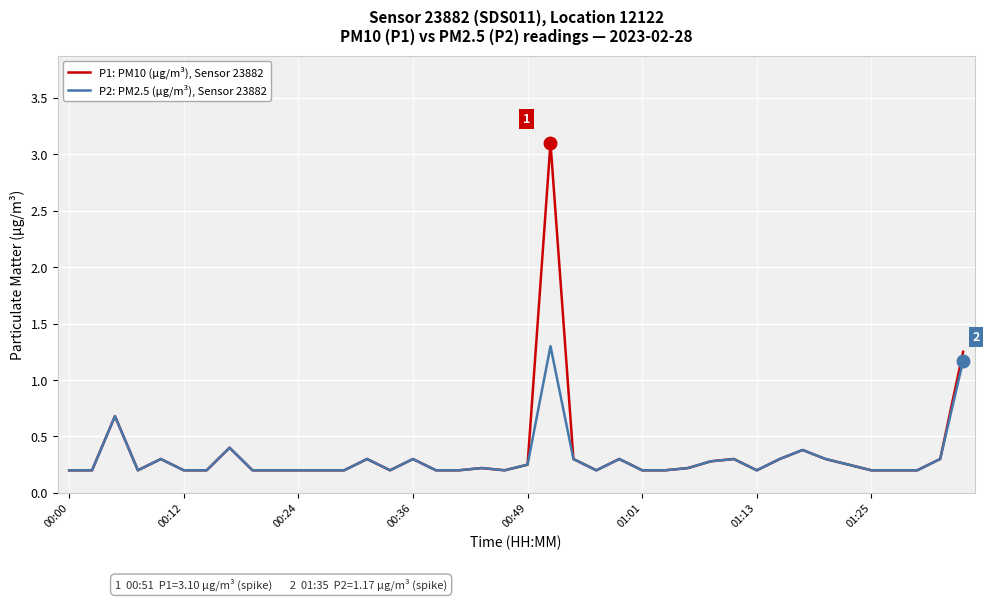

Which series has the widest spread of values?

P1: PM10 (µg/m³), Sensor 23882